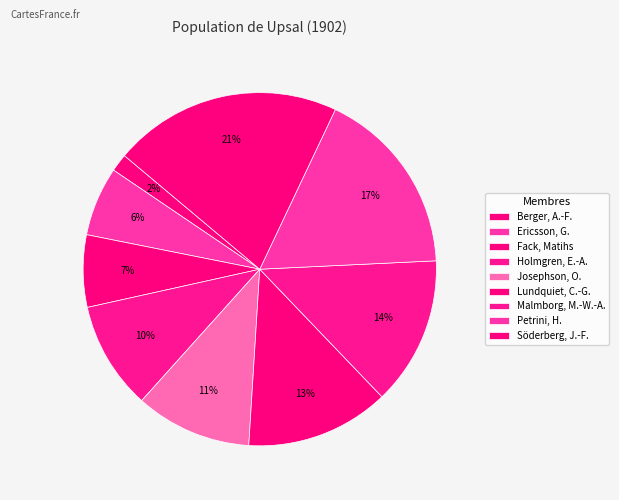

How many segments does this pie chart have?

9